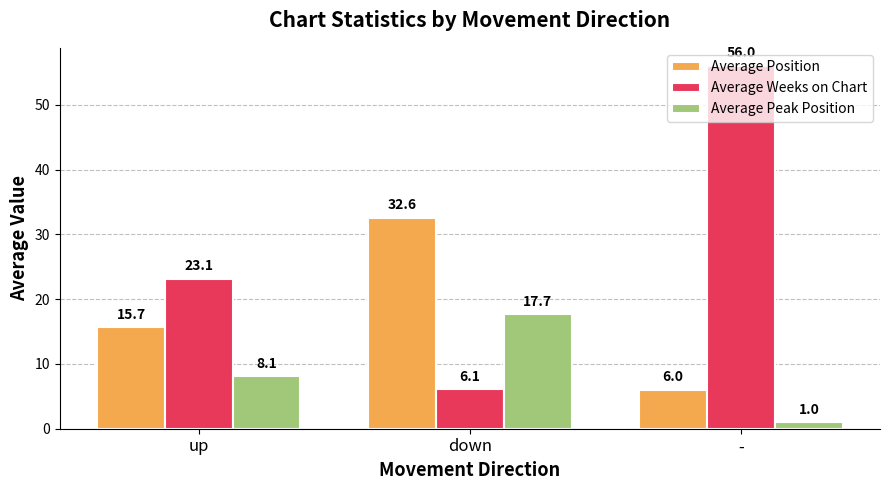

What is the sum of the Average Peak Position values at - and down?

18.7